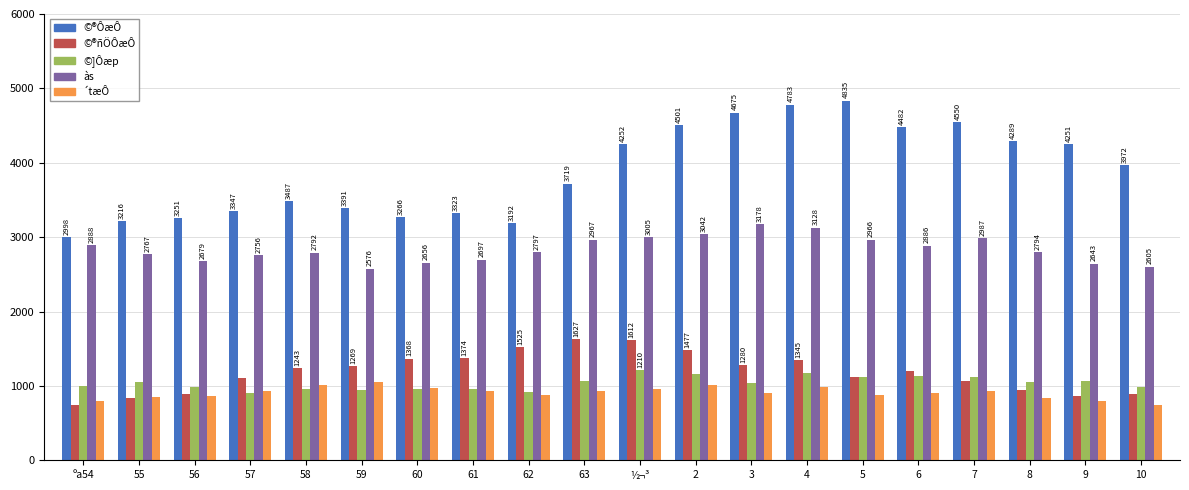

Is the value of às at 60 greater than the value of ´tæÔ at 62?

Yes